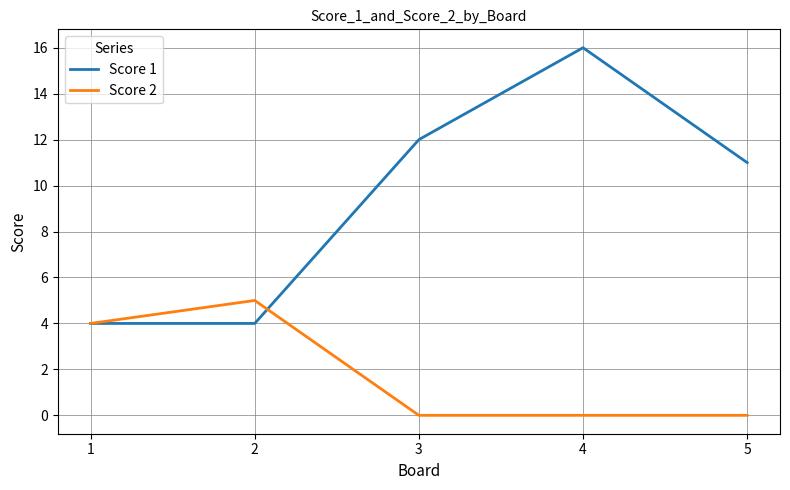

List the series in order of their peak value, lowest first.

Score 2, Score 1